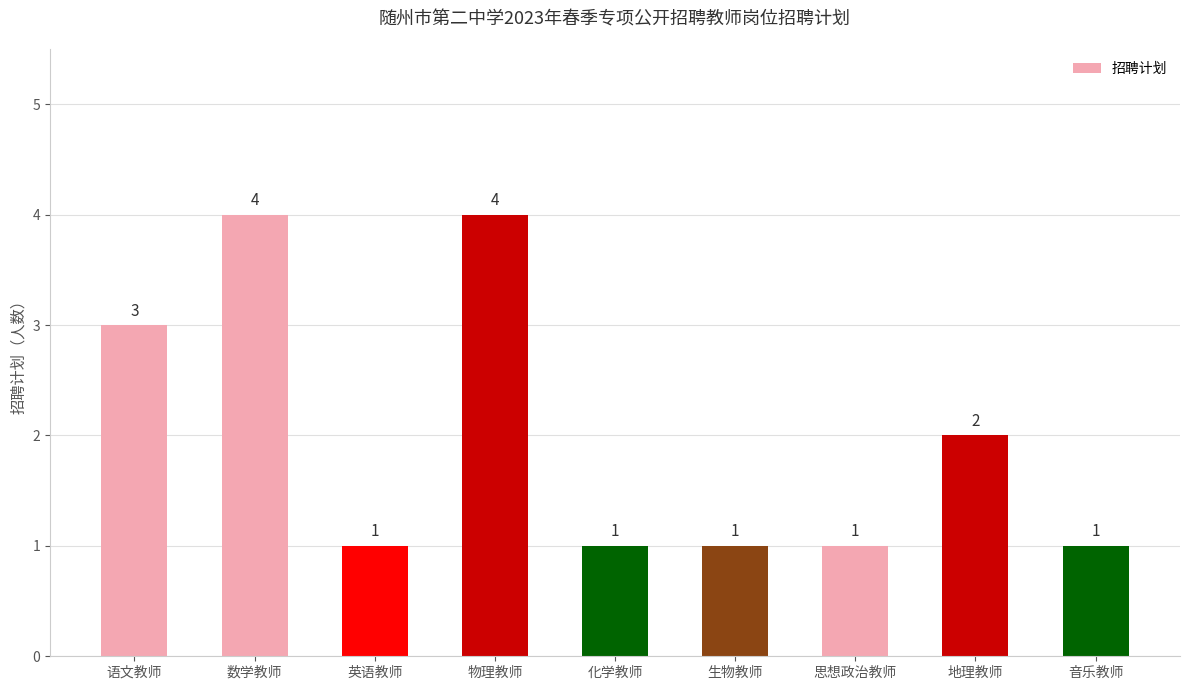

Count the number of data series in this chart.

1